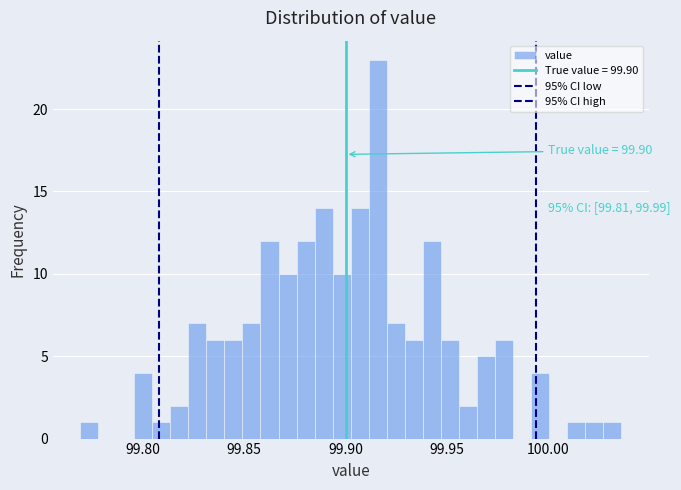

Read against the x-axis, roughly where is the centre of the tallest bar?

99.915